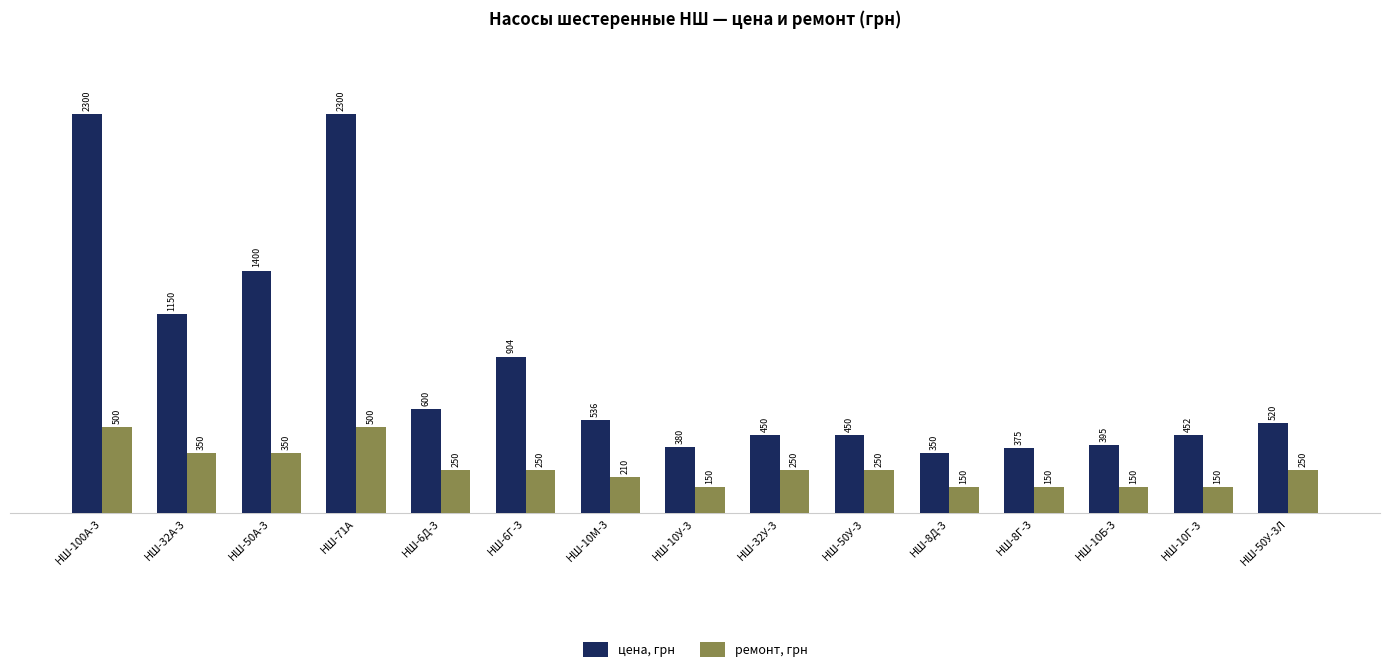

Reading right to left, list all the values displayed in this chart.

цена, грн: 520	452	395	375	350	450	450	380	536	904	600	2300	1400	1150	2300
ремонт, грн: 250	150	150	150	150	250	250	150	210	250	250	500	350	350	500